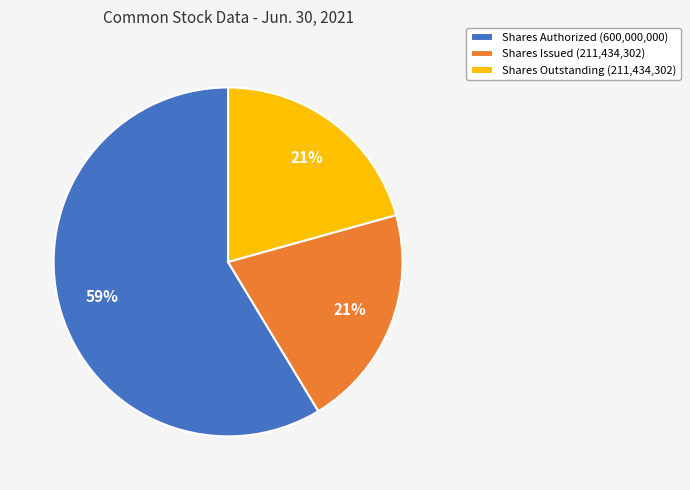

To the nearest percent, what percentage of the pie is Shares Issued (211,434,302)?

21%